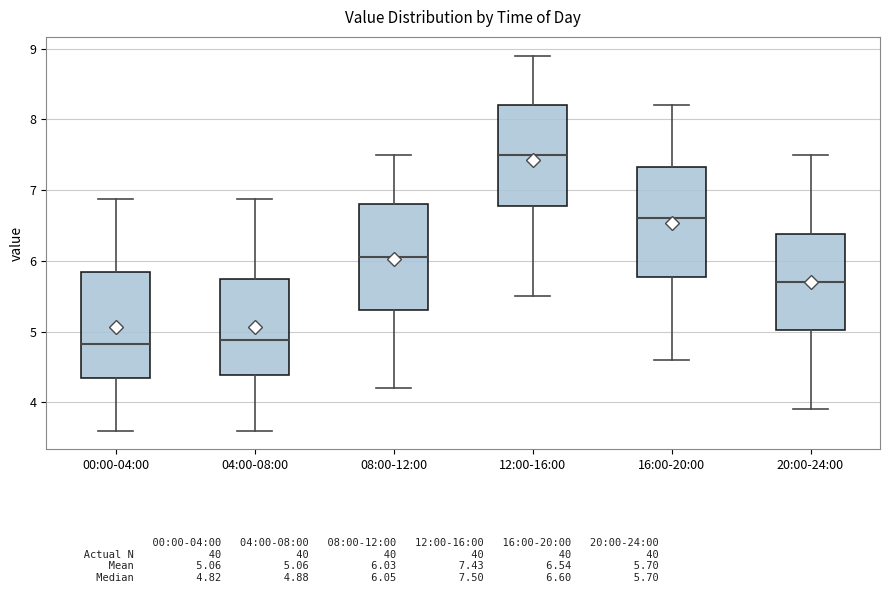

Where does the lower whisker of the box for 04:00-08:00 end on the y-axis? The values are not printed on the chart, so give them approximately, as read against the axis.

3.6